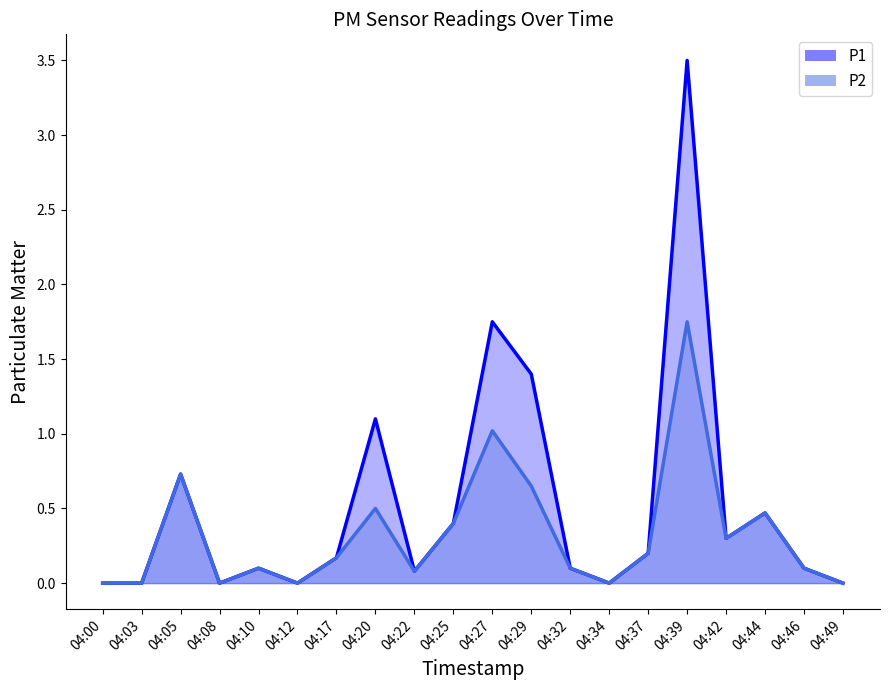

Between 04:05 and 04:25, which is larger?

04:05